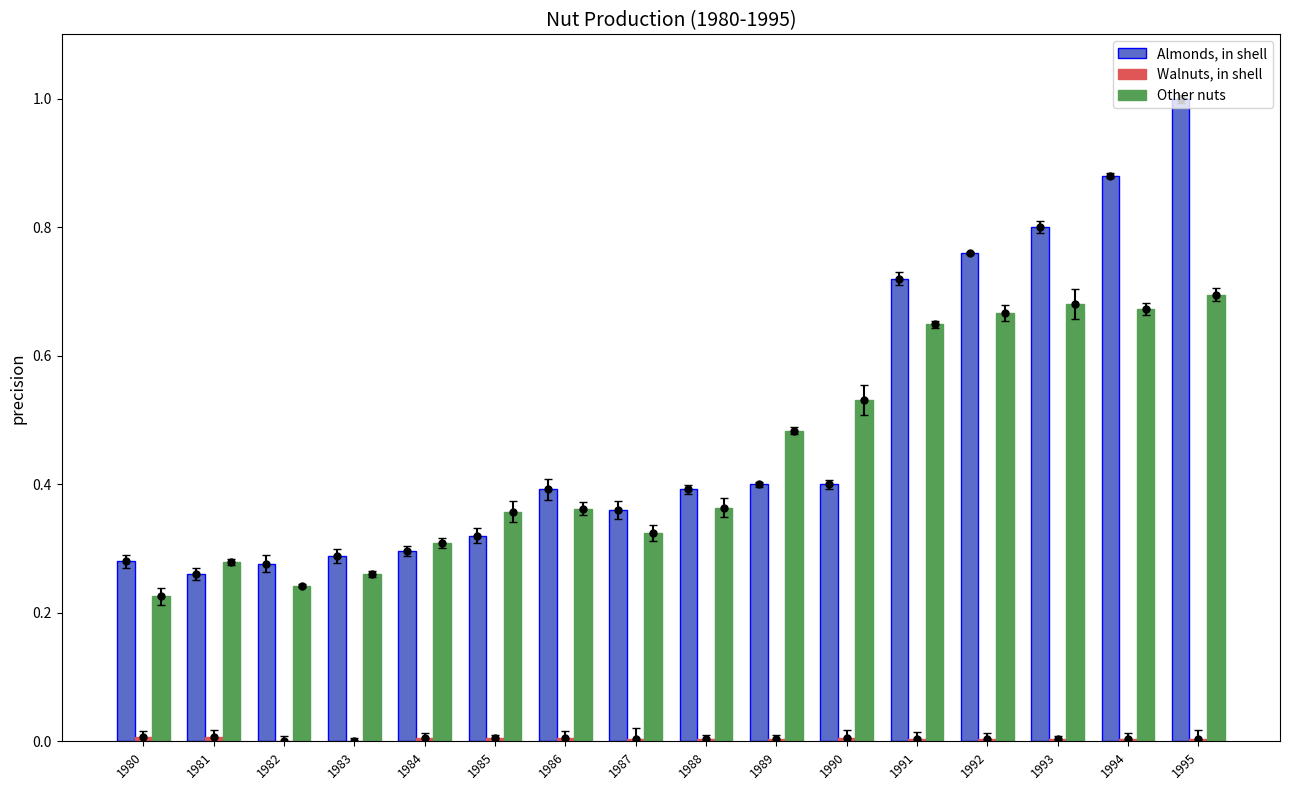

Reading right to left, extract all data points from this chart.

Almonds, in shell: 1995=1.0	1994=0.9	1993=0.8	1992=0.8	1991=0.7	1990=0.4	1989=0.4	1988=0.4	1987=0.4	1986=0.4	1985=0.3	1984=0.3	1983=0.3	1982=0.3	1981=0.3	1980=0.3
Walnuts, in shell: 1995=0.0	1994=0.0	1993=0.0	1992=0.0	1991=0.0	1990=0.0	1989=0.0	1988=0.0	1987=0.0	1986=0.0	1985=0.0	1984=0.0	1983=0.0	1982=0.0	1981=0.0	1980=0.0
Other nuts: 1995=0.7	1994=0.7	1993=0.7	1992=0.7	1991=0.6	1990=0.5	1989=0.5	1988=0.4	1987=0.3	1986=0.4	1985=0.4	1984=0.3	1983=0.3	1982=0.2	1981=0.3	1980=0.2